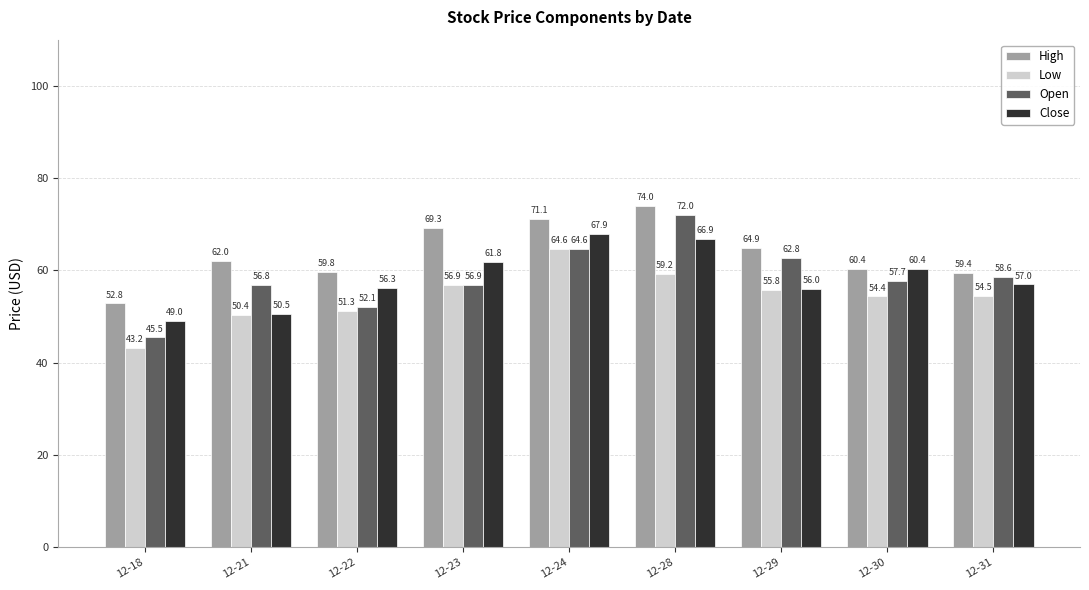

Is the value of Close at 12-30 greater than the value of Open at 12-24?

No